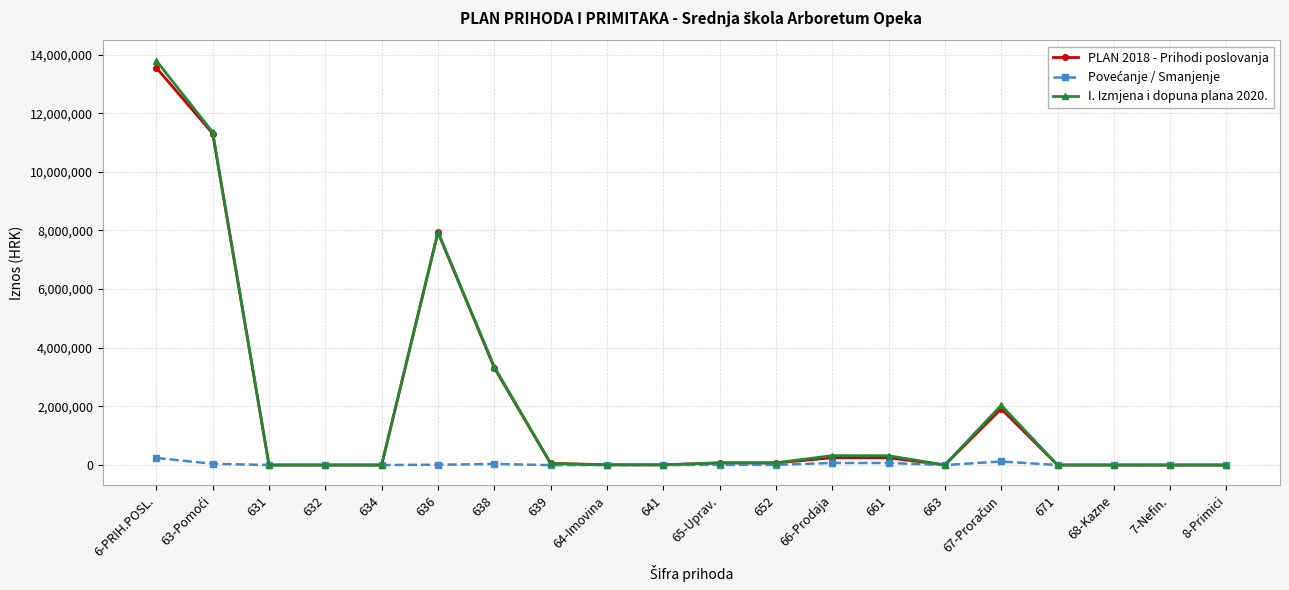

What is the greatest value displayed?

13789950